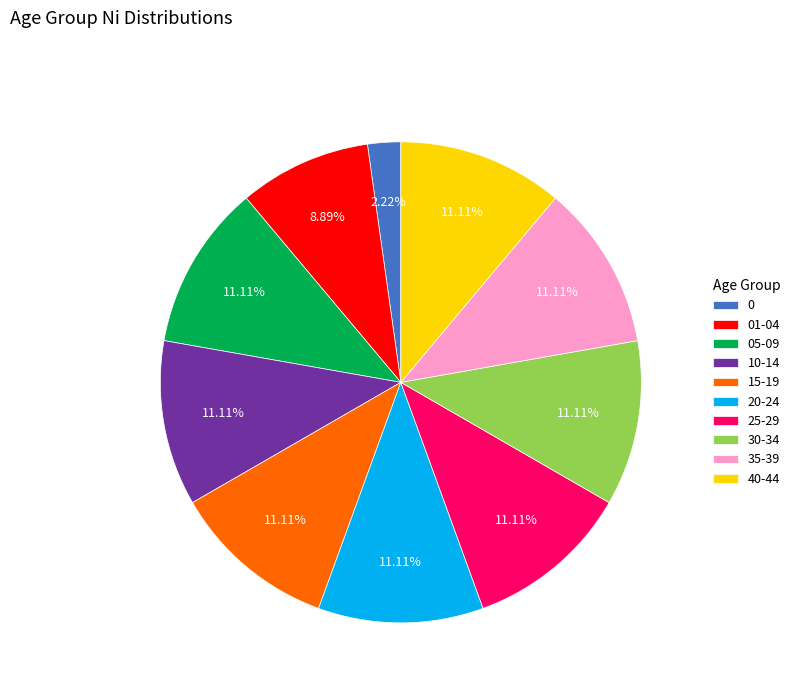

Is there a majority slice in this chart?

No